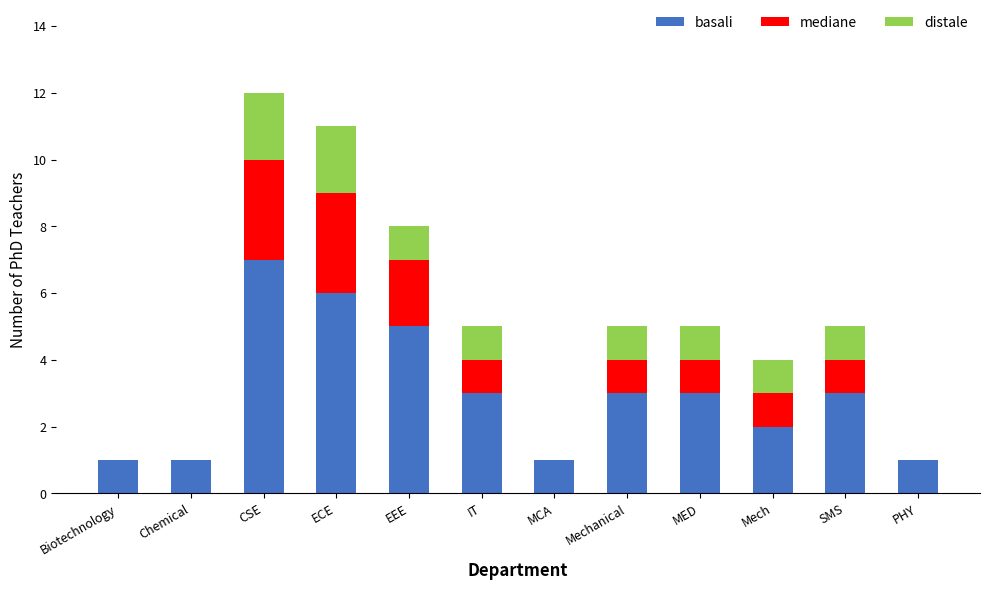

Count the number of data series in this chart.

3